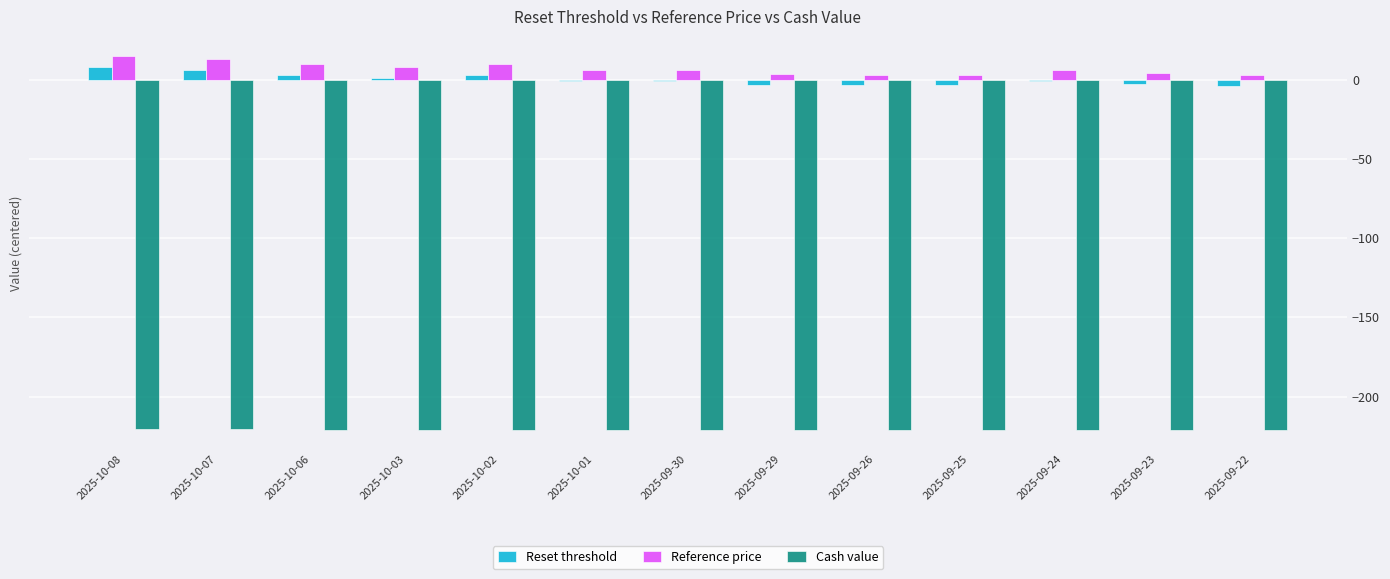

What is the highest value of the Cash value series?

-220.4